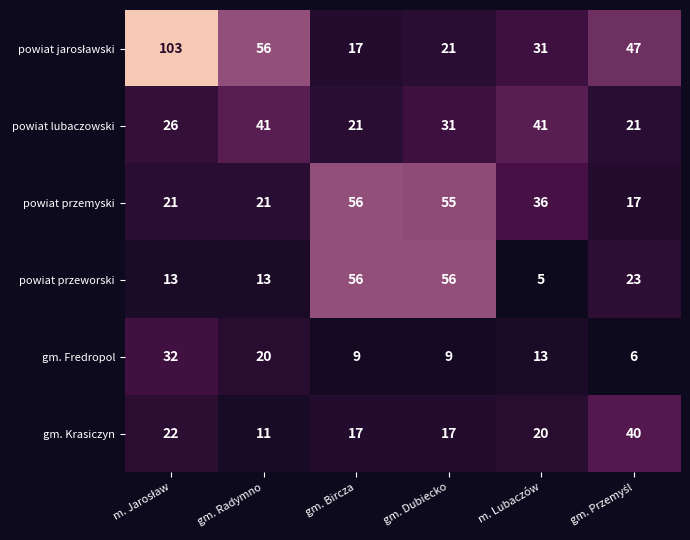

What is the average value of the powiat przemyski series?

34